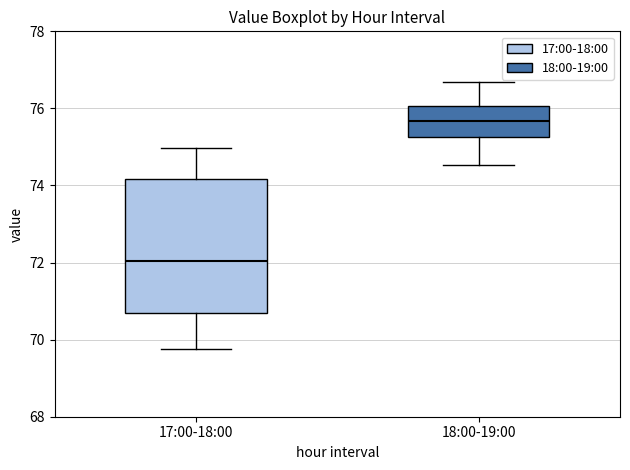

Where does the median line of the box for 18:00-19:00 sit on the y-axis? The values are not printed on the chart, so give them approximately, as read against the axis.

75.6